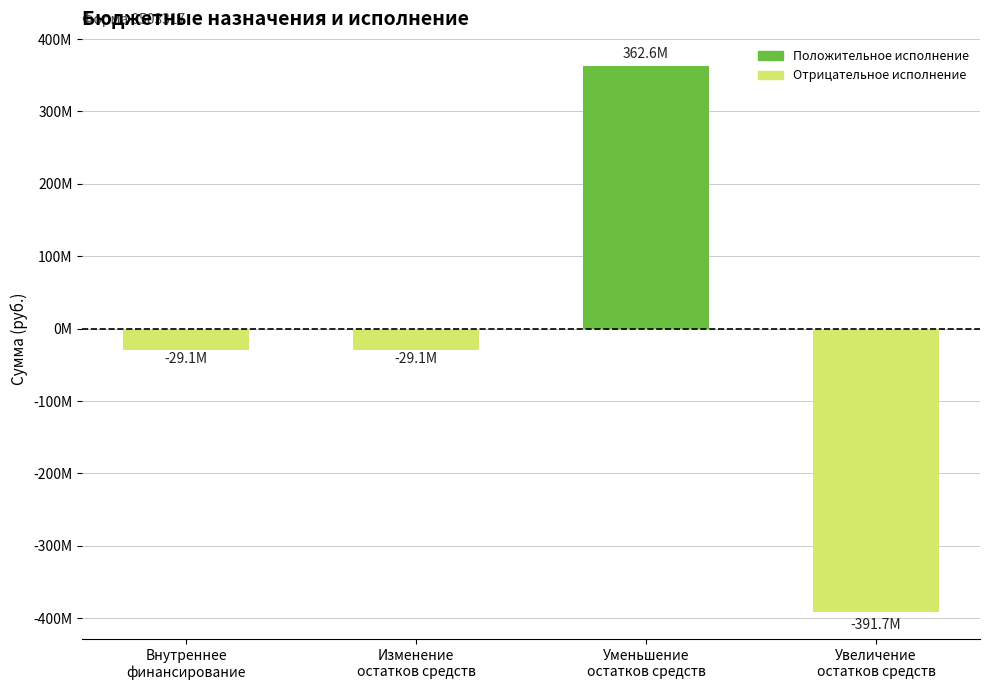

Reading left to right, list all the values displayed in this chart.

-29082753.4	-29082753.4	362585641.6	-391668394.9